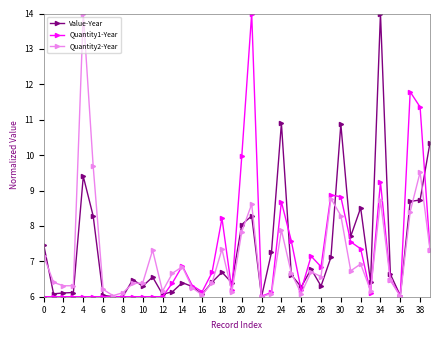

True or false: Value-Year has more than 1 points higher than both neighbors.

True